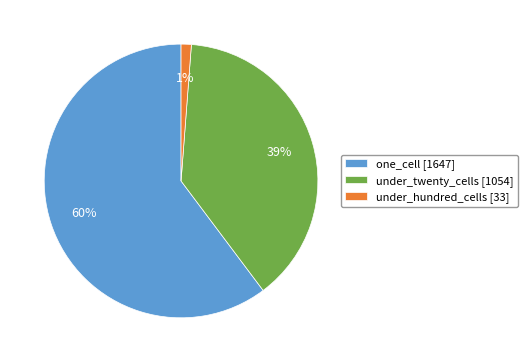

Rank the categories by value from lowest to highest.

under_hundred_cells, under_twenty_cells, one_cell